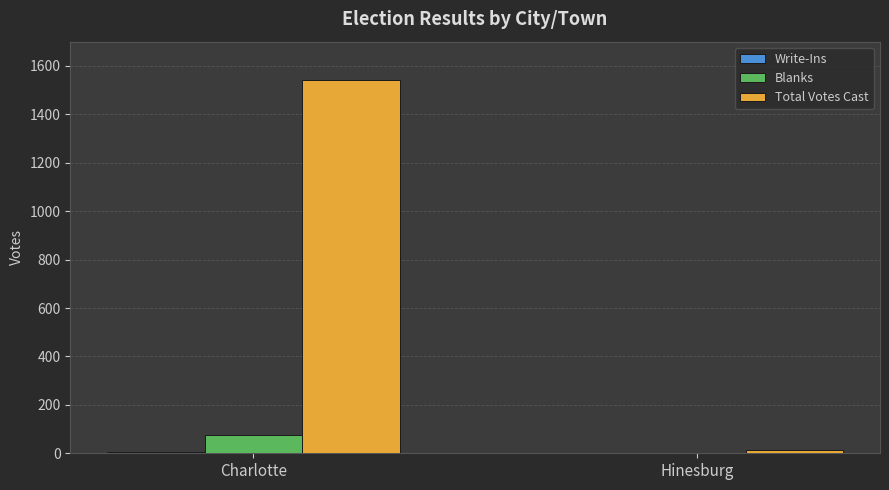

What is the approximate value of Total Votes Cast at Hinesburg?

13